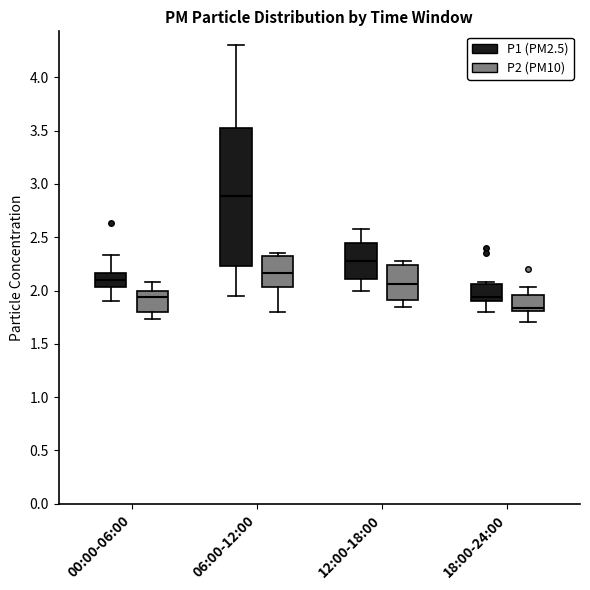

Reading left to right, read every box against the y-axis: the position of its median line, the range the box covers, and the ends of its whiskers. The values are not printed on the chart, so give them approximately, as read against the axis.

00:00-06:00 (P1 (PM2.5)): median 2.10, box 2.05 to 2.15, whiskers 1.90 to 2.35
00:00-06:00 (P2 (PM10)): median 1.95, box 1.80 to 2.00, whiskers 1.75 to 2.10
06:00-12:00 (P1 (PM2.5)): median 2.90, box 2.25 to 3.50, whiskers 1.95 to 4.30
06:00-12:00 (P2 (PM10)): median 2.15, box 2.05 to 2.30, whiskers 1.80 to 2.35
12:00-18:00 (P1 (PM2.5)): median 2.30, box 2.10 to 2.45, whiskers 2.00 to 2.60
12:00-18:00 (P2 (PM10)): median 2.05, box 1.90 to 2.25, whiskers 1.85 to 2.30
18:00-24:00 (P1 (PM2.5)): median 1.95, box 1.90 to 2.05, whiskers 1.80 to 2.10
18:00-24:00 (P2 (PM10)): median 1.85, box 1.80 to 1.95, whiskers 1.70 to 2.05